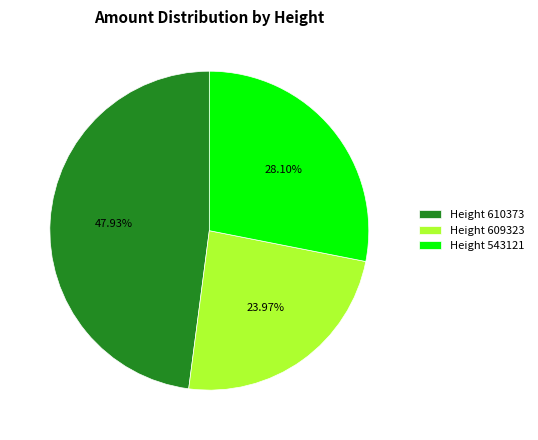

Do Height 609323 and Height 543121 together represent more than half of the pie?

Yes